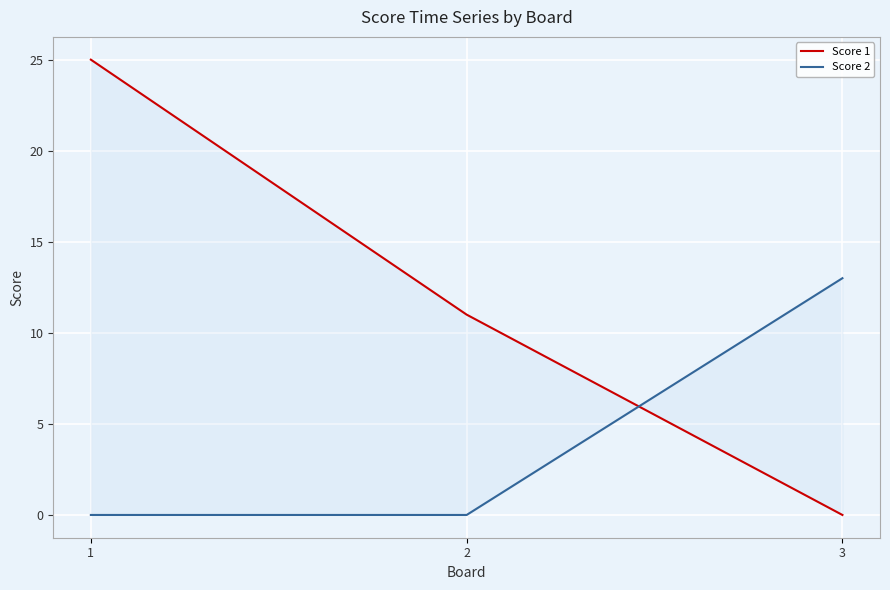

The value of Score 1 at 2 is 17. True or false?

False